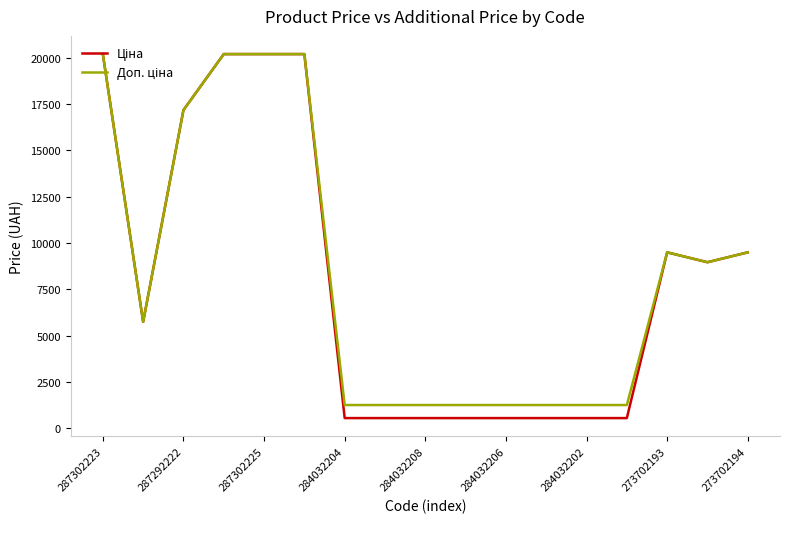

Does the chart have visible grid lines?

No